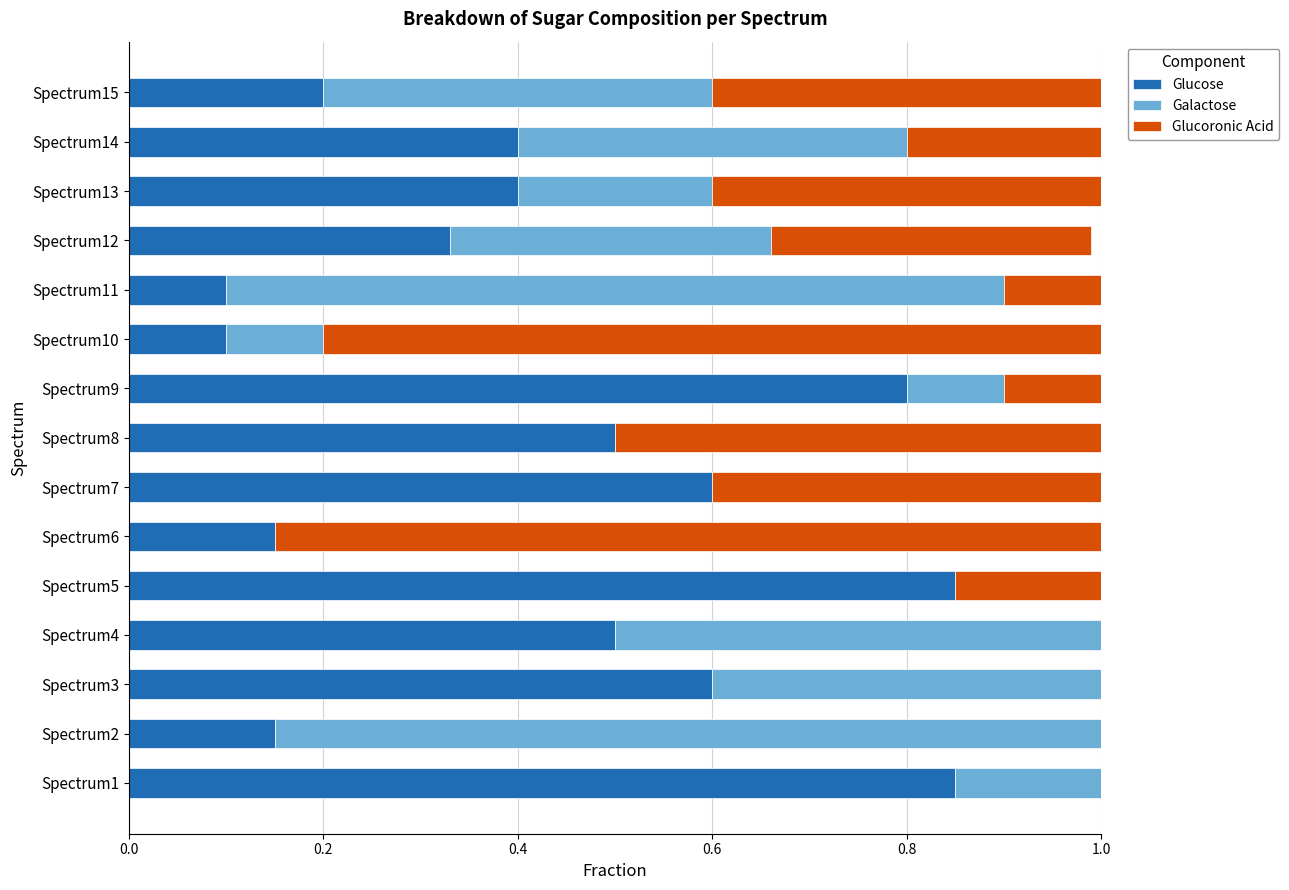

Is it true that Glucose equals 0.8 at Spectrum9?

True